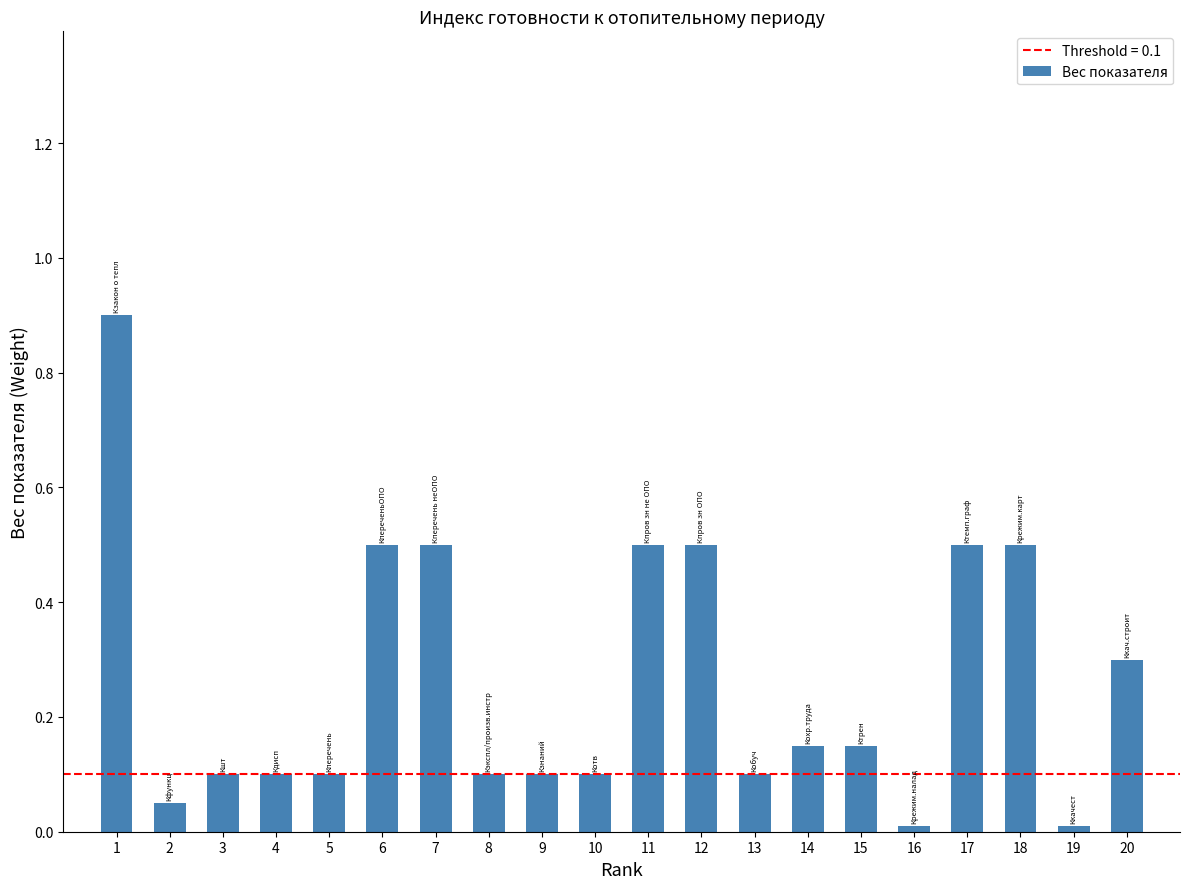

What is the difference between the second highest and second lowest values?

0.5